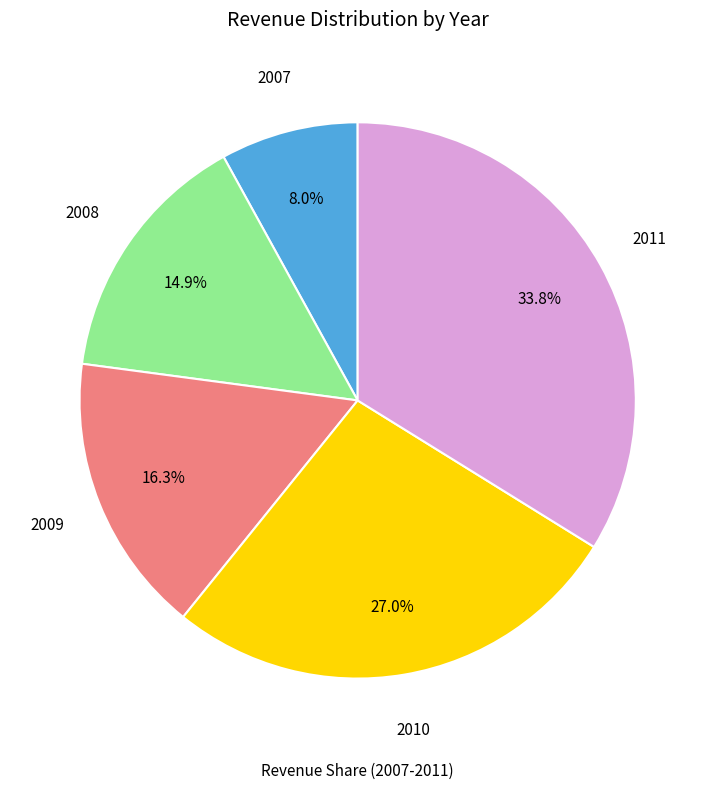

Does any single category account for the majority?

No